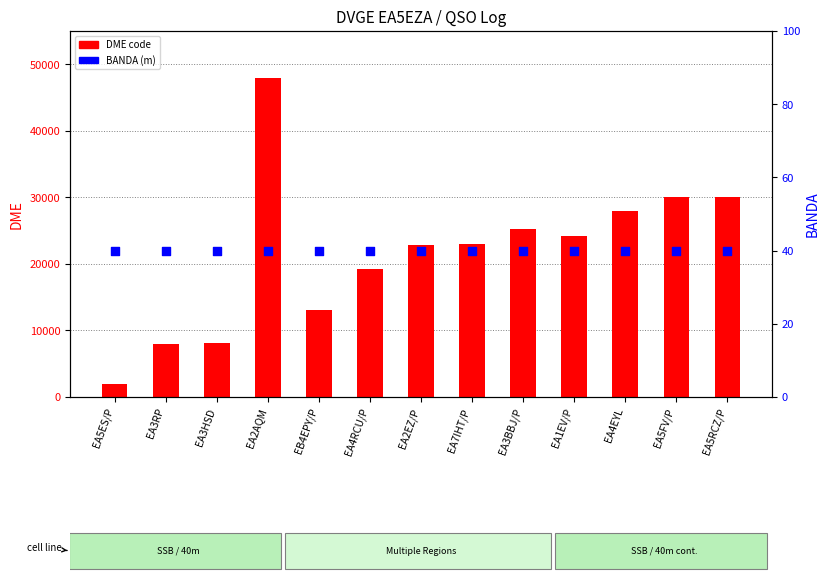

Which series contains the lowest Y value?

BANDA (m)